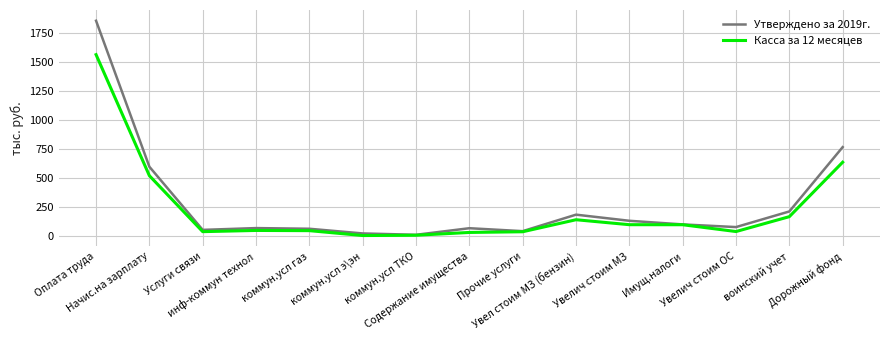

What is the greatest value displayed?

1853.7